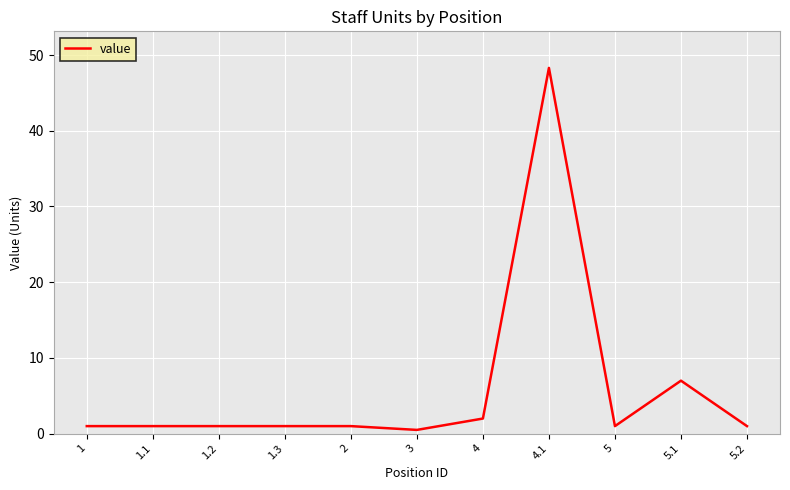

What is the sum of all values?

64.8